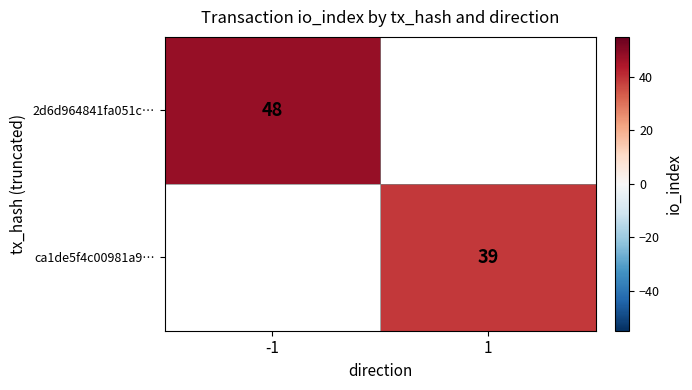

The 2d6d964841fa051c… series shows 48 at -1. True or false?

True